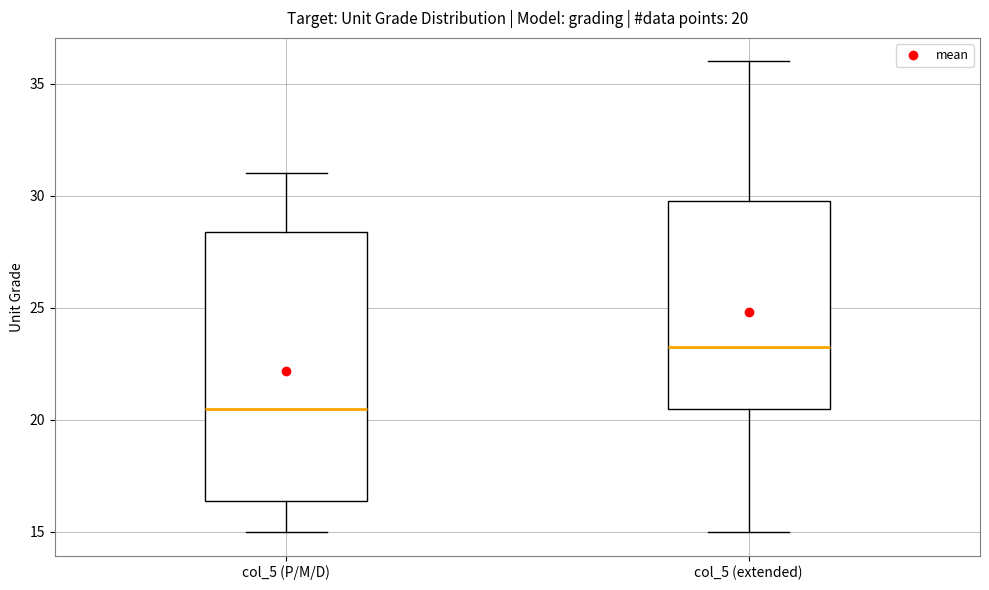

Which box is the tallest, from its lower edge to its upper edge?

col_5 (P/M/D)